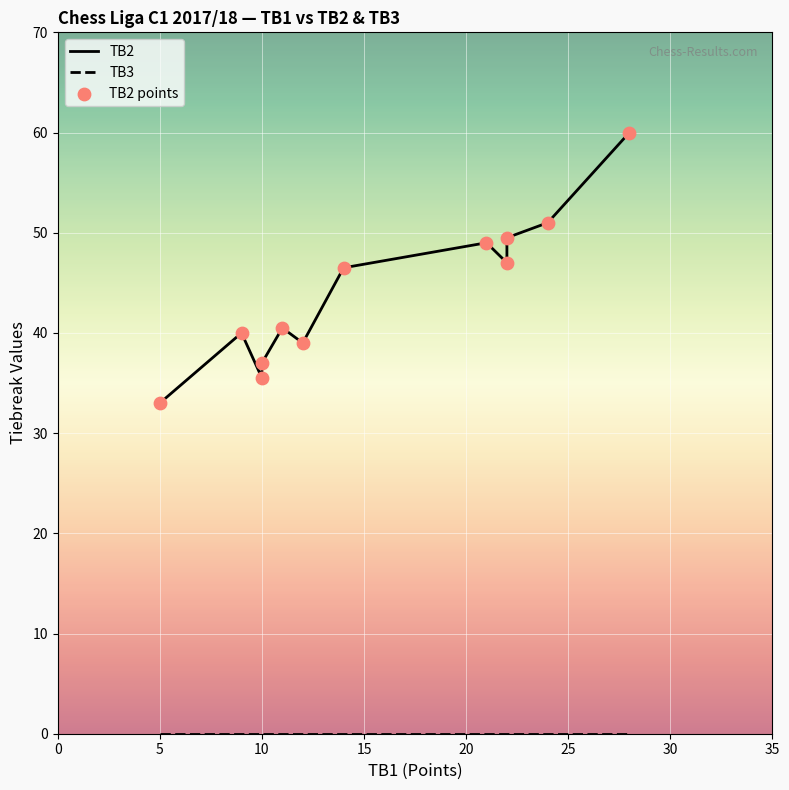

Approximately how many times larger is the value at 21 compared to 11?

1.2